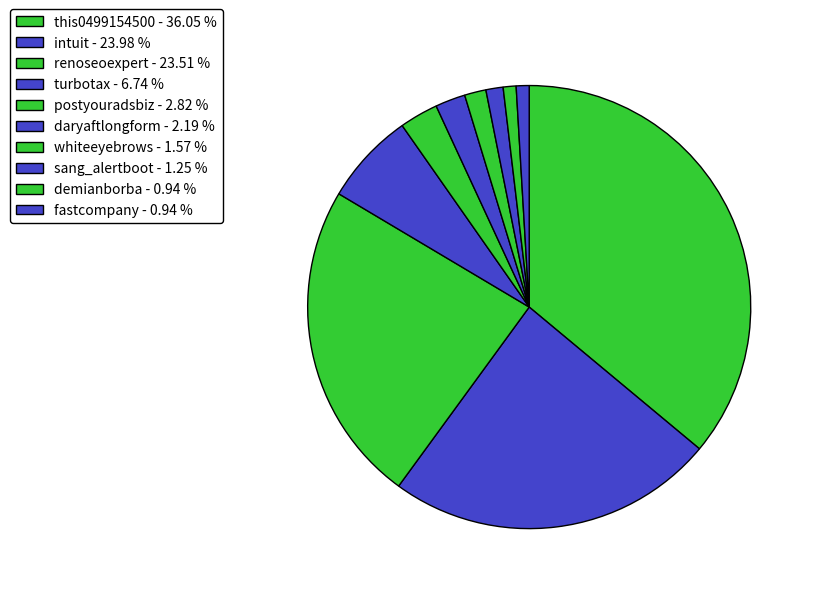

Is there any slice that represents more than half of the pie?

No